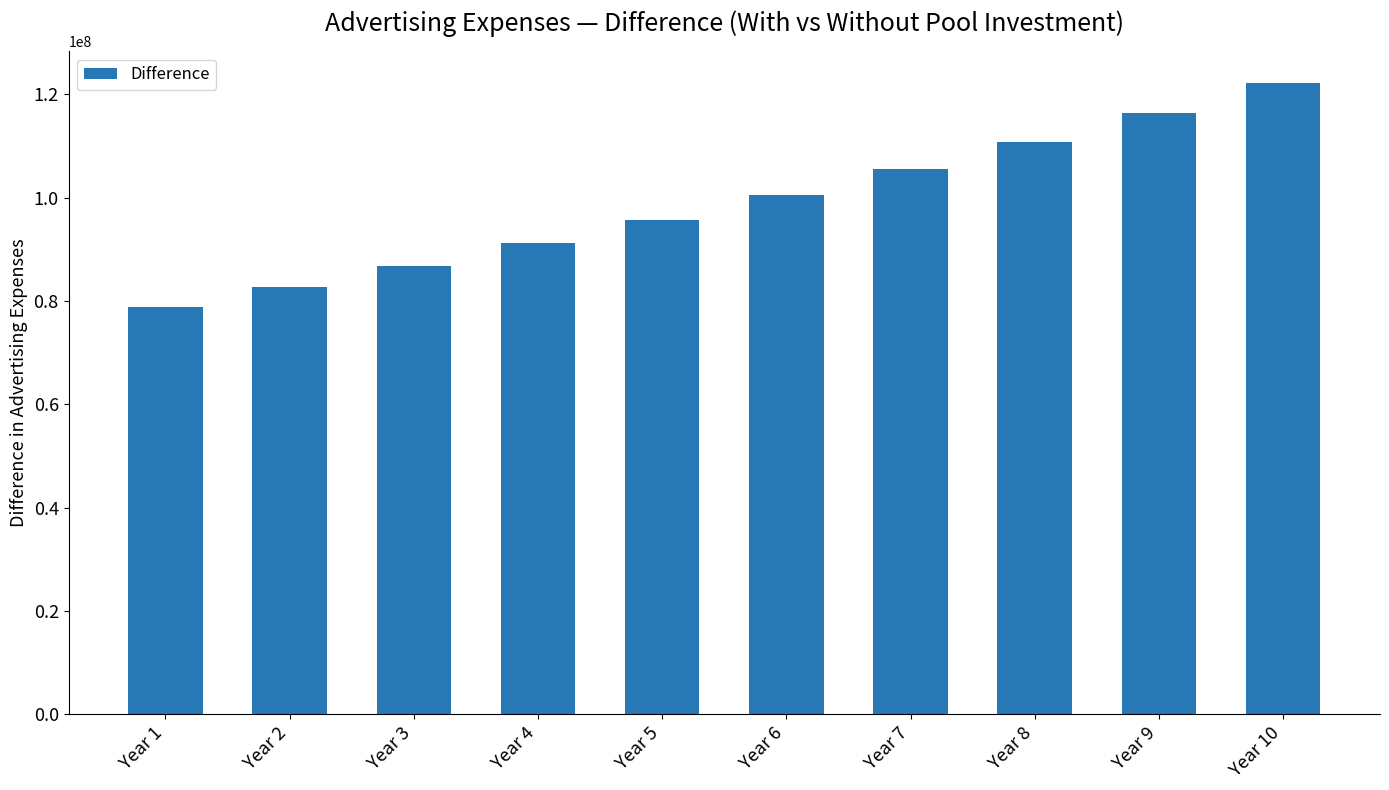

What is the difference between the maximum and minimum values?

43417097.0